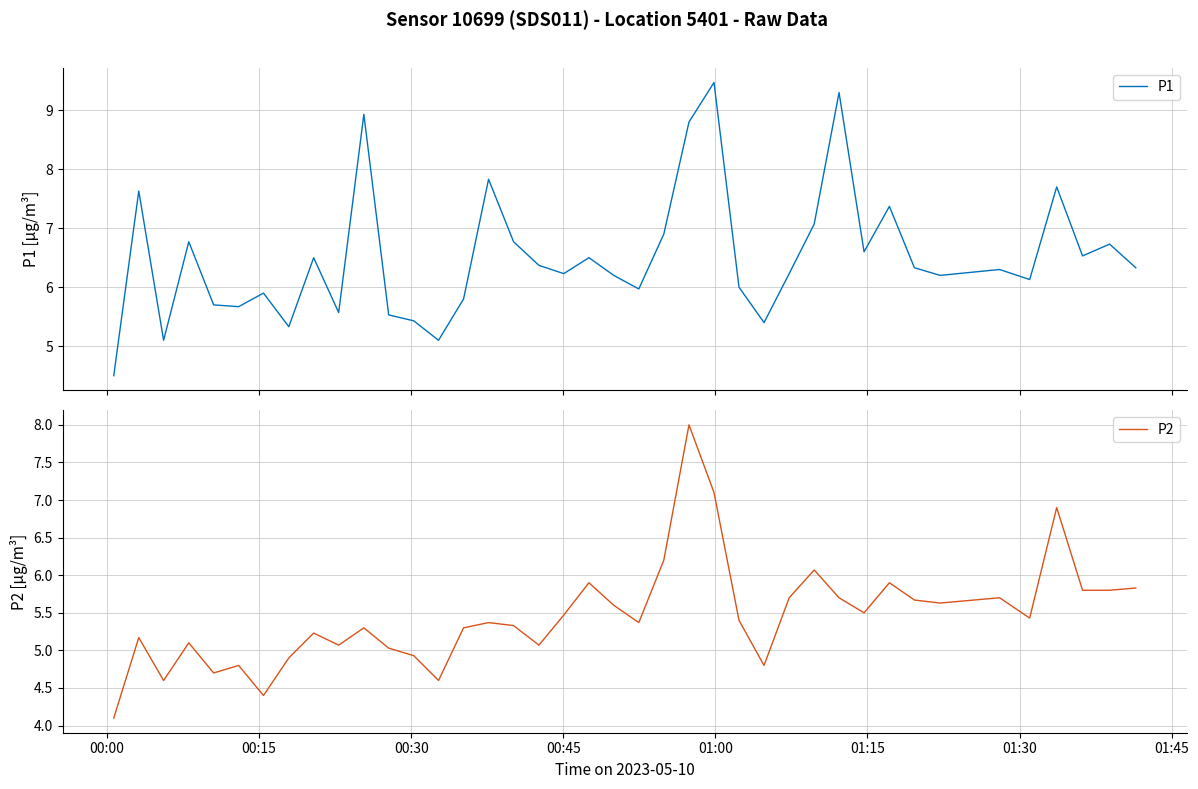

True or false: P1 has more than 1 interior local peaks.

True